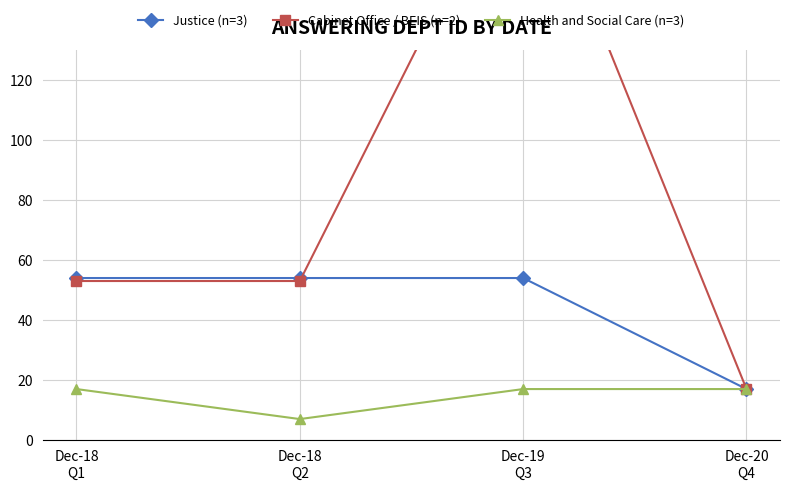

How many interior local valleys does the Health and Social Care (n=3) series have?

1